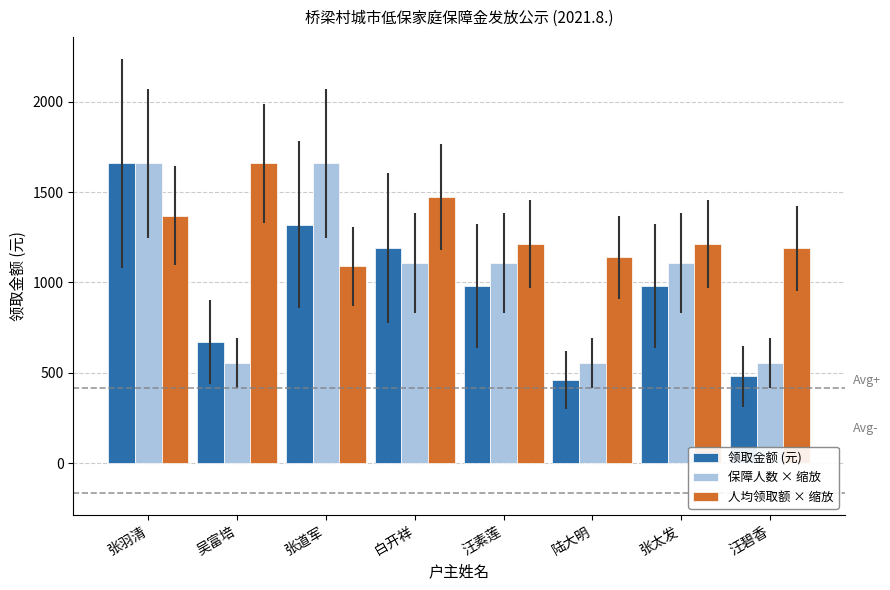

What is the spread (max minus min) of values at 汪素莲?

233.3